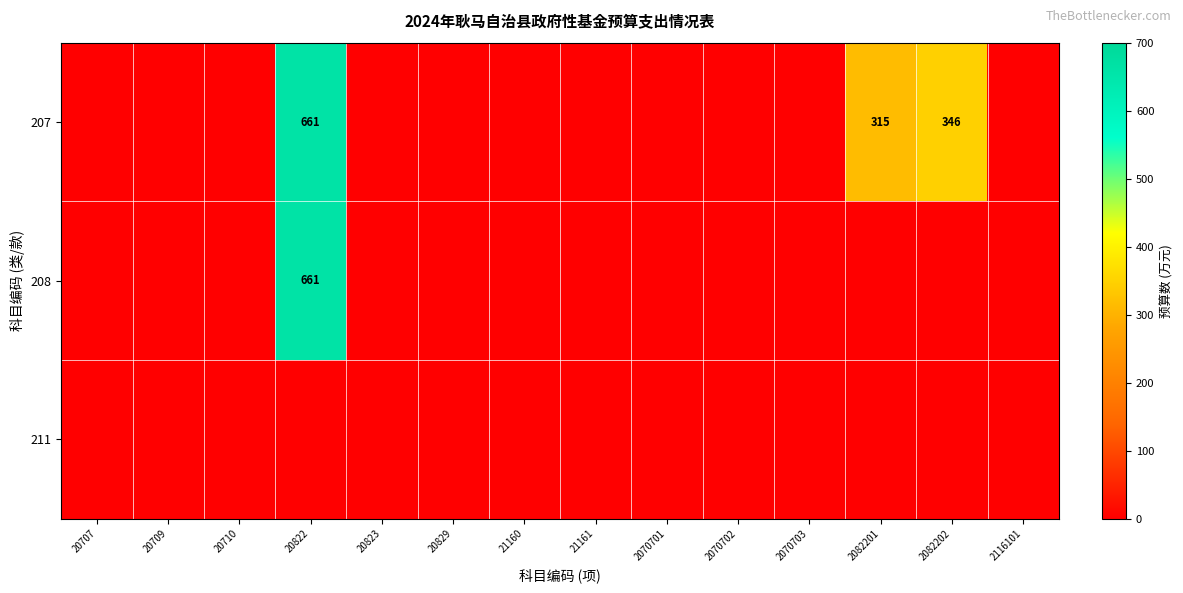

True or false: 208 has a value of 661 at 20822.

True